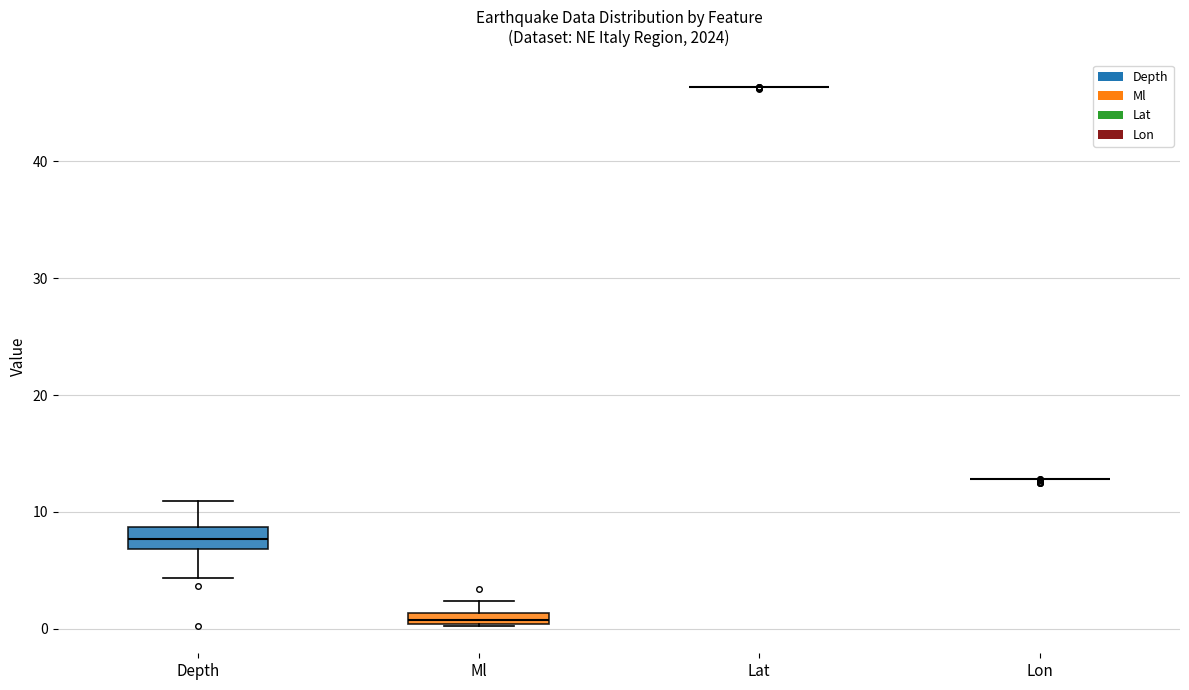

Where is the lower edge of the box for Depth on the y-axis? The values are not printed on the chart, so give them approximately, as read against the axis.

7